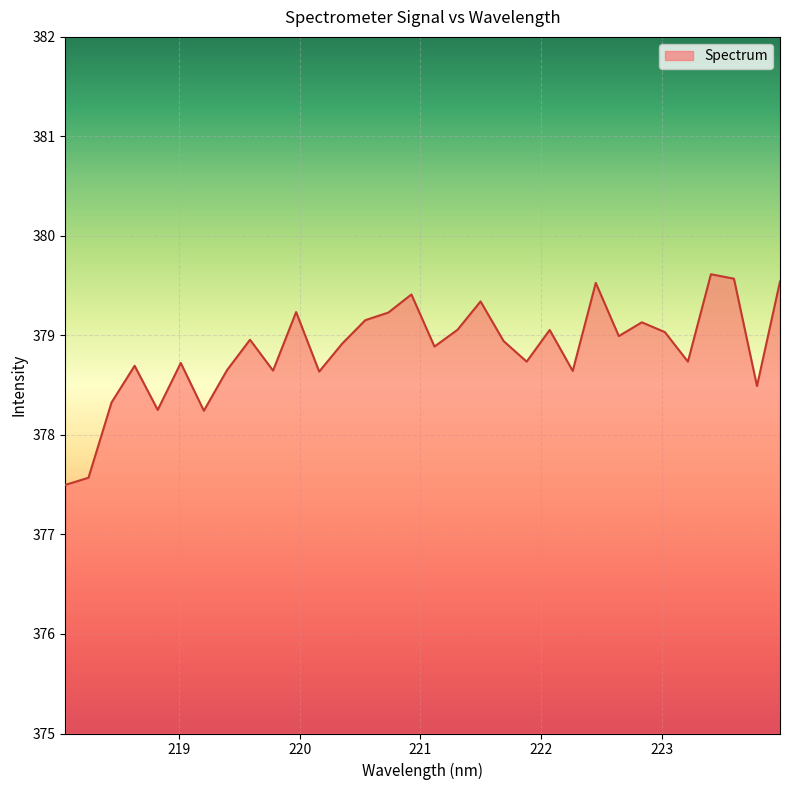

How many lines are shown in the chart?

1